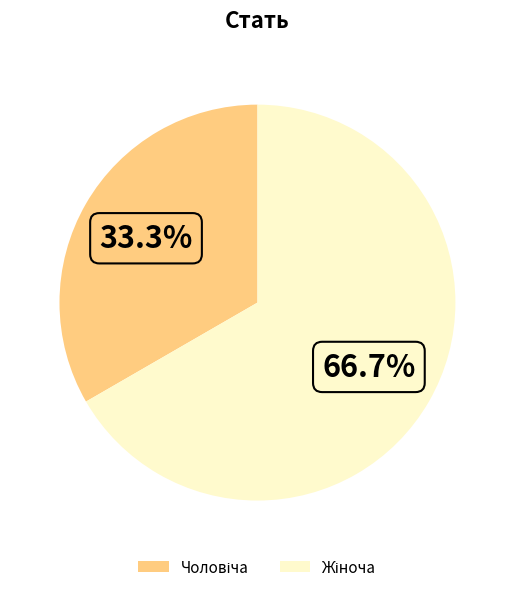

Does any single category account for the majority?

Yes